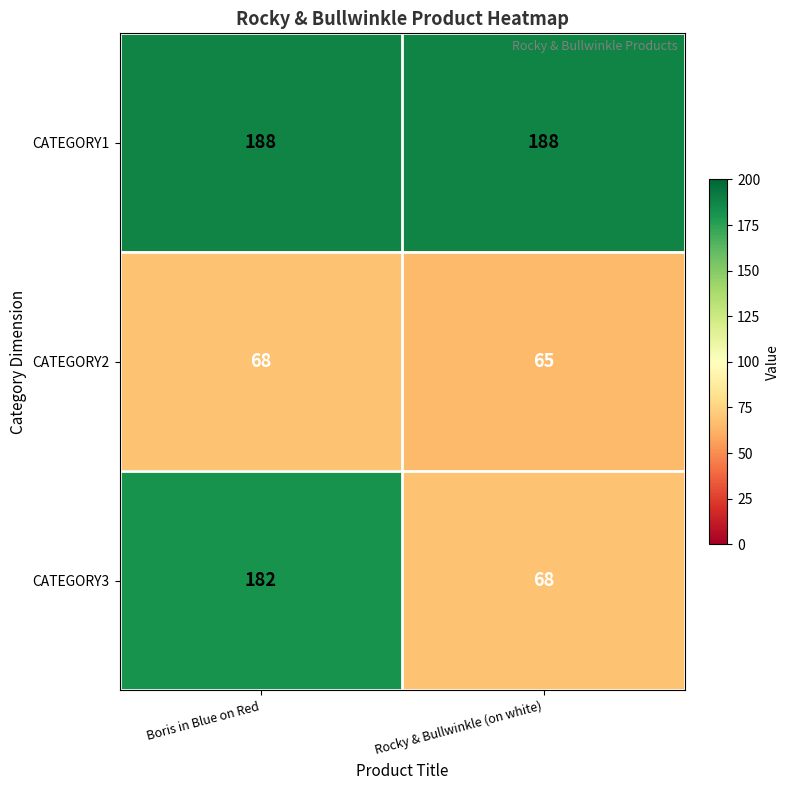

Reading left to right, what are all the values shown in this chart?

CATEGORY1: 188	188
CATEGORY2: 68	65
CATEGORY3: 182	68